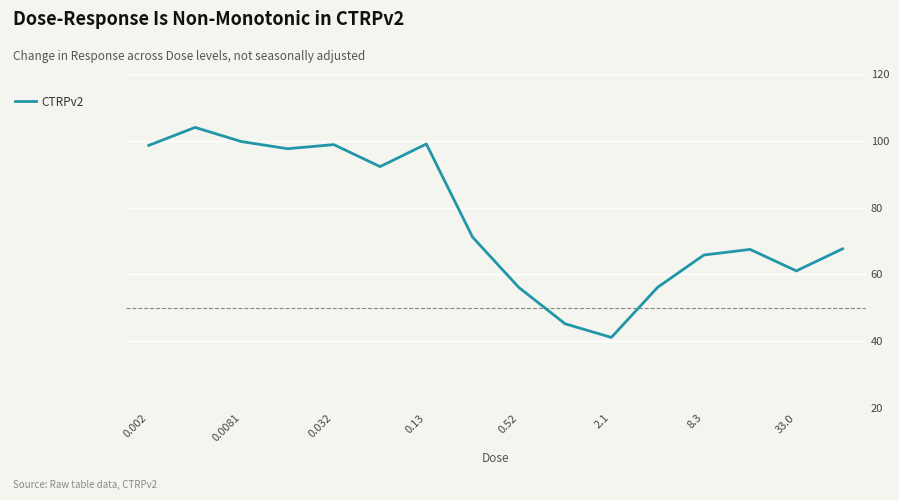

What is the minimum value shown in the chart?

41.1